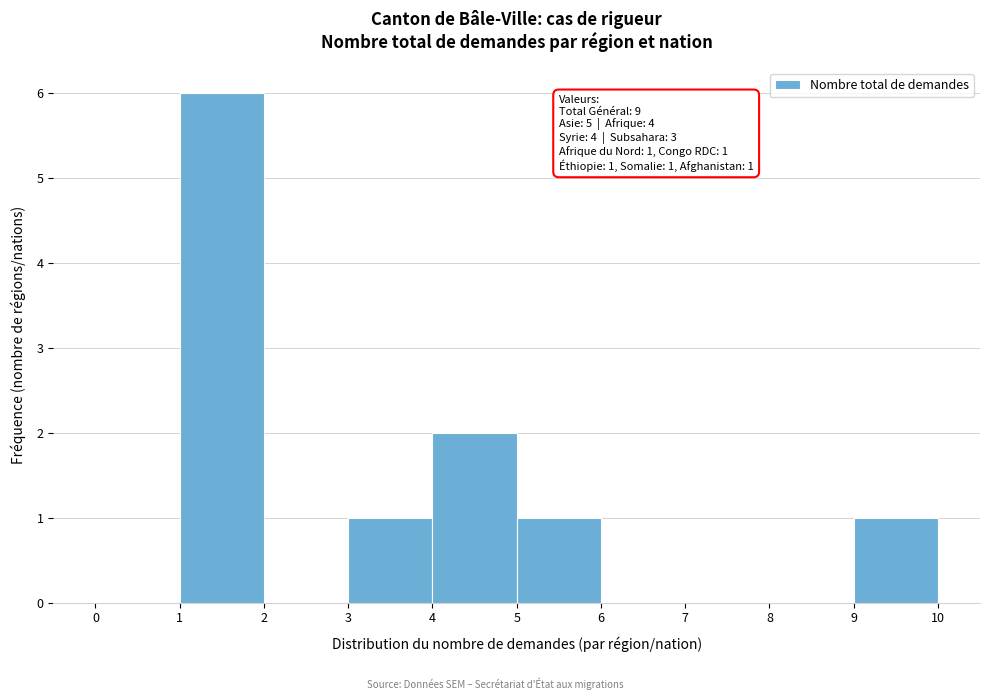

Over which range of the x-axis is the bar tallest?

1 to 2